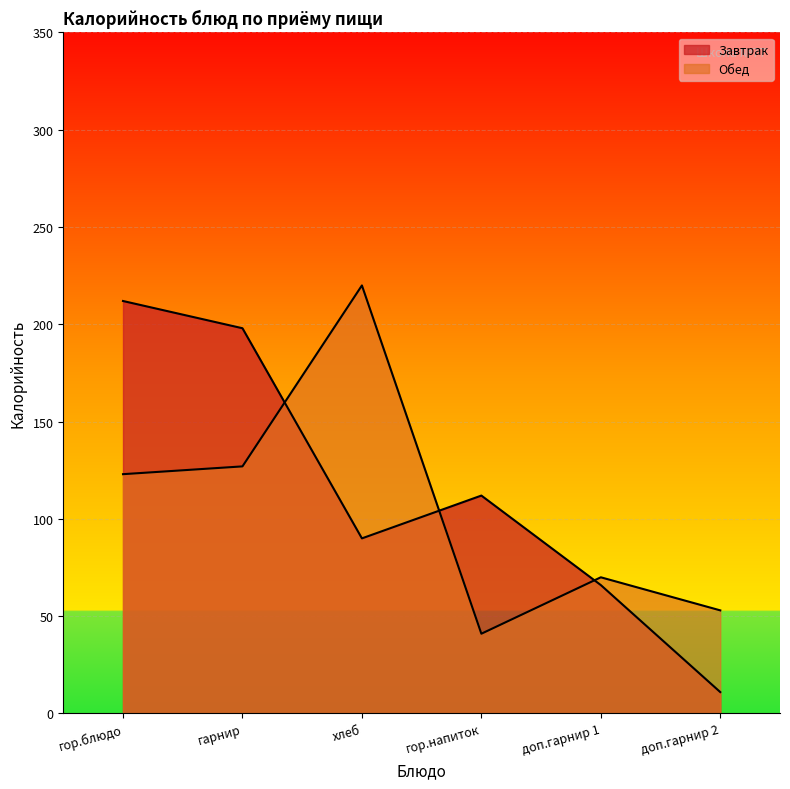

At доп.гарнир 1, list the series in order from smallest to largest.

Завтрак, Обед